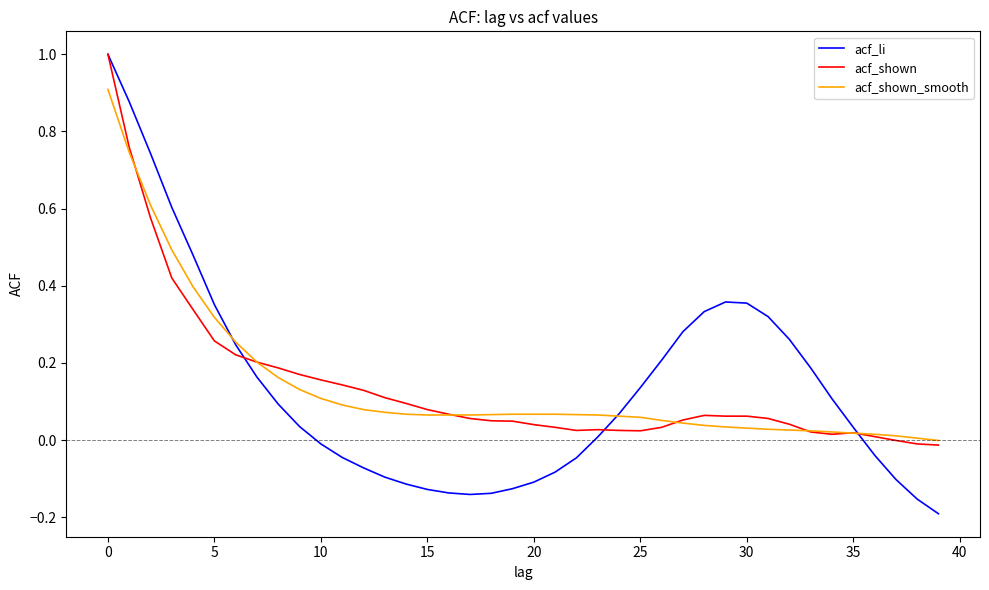

Which series has the widest spread of values?

acf_li